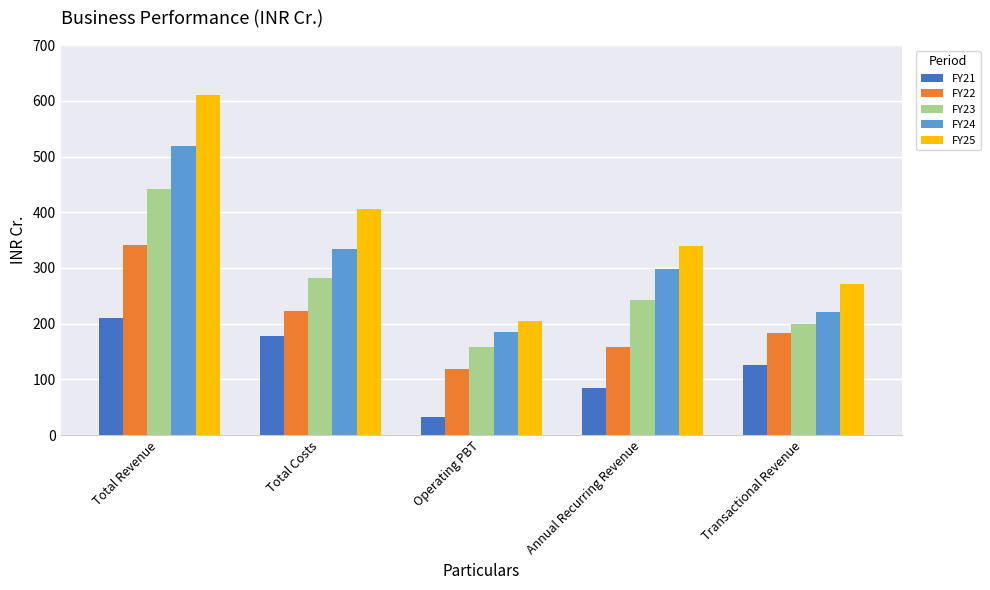

What is the label of the 3rd bar from the right?

Operating PBT